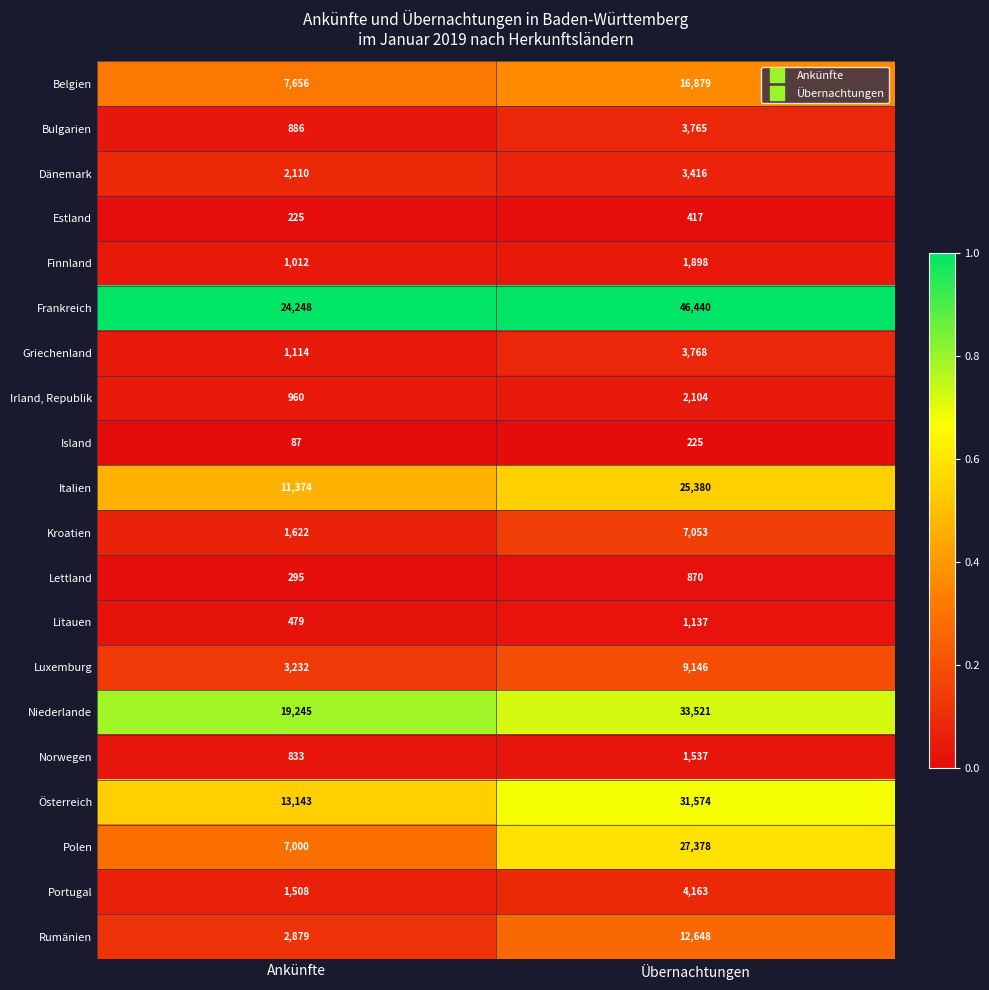

Rank the series by their maximum value, from highest to lowest.

Frankreich, Niederlande, Österreich, Polen, Italien, Belgien, Rumänien, Luxemburg, Kroatien, Portugal, Griechenland, Bulgarien, Dänemark, Irland, Republik, Finnland, Norwegen, Litauen, Lettland, Estland, Island